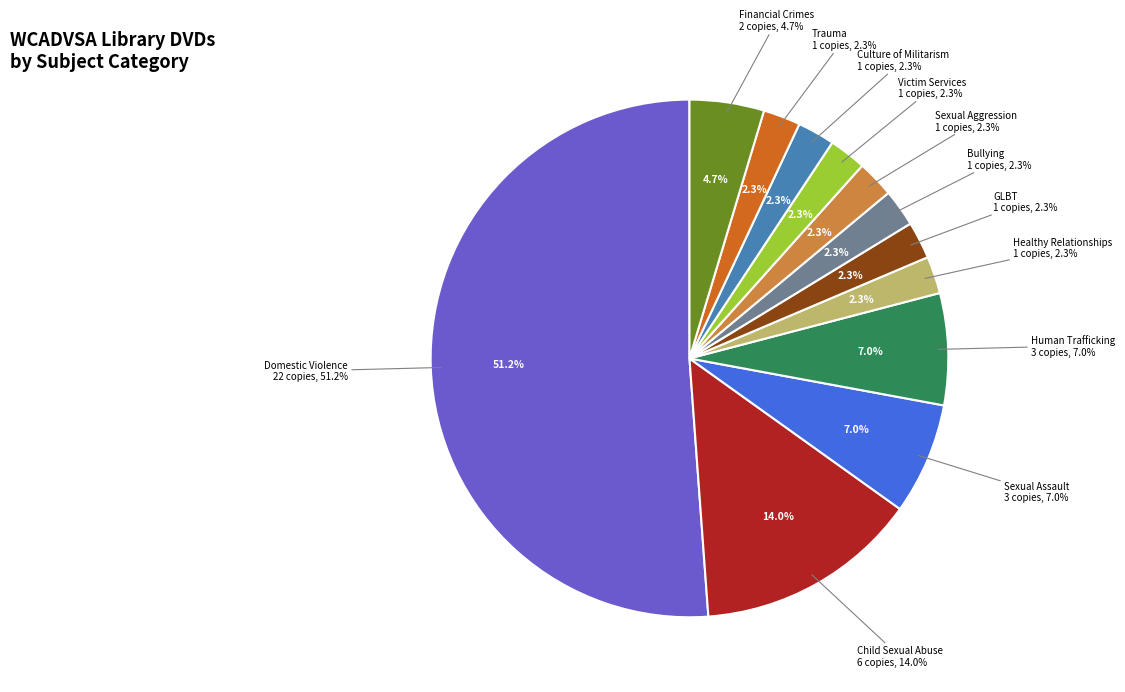

Which has a higher value, GLBT or Victim Services?

GLBT